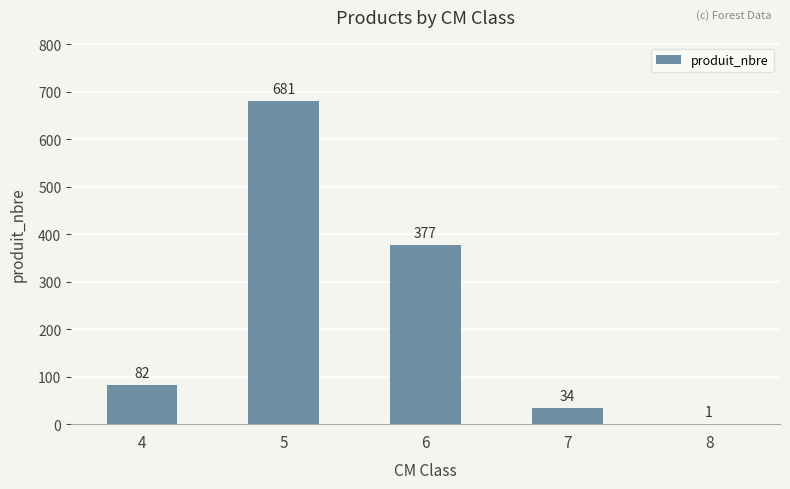

Reading right to left, list all the values displayed in this chart.

8=1	7=34	6=377	5=681	4=82